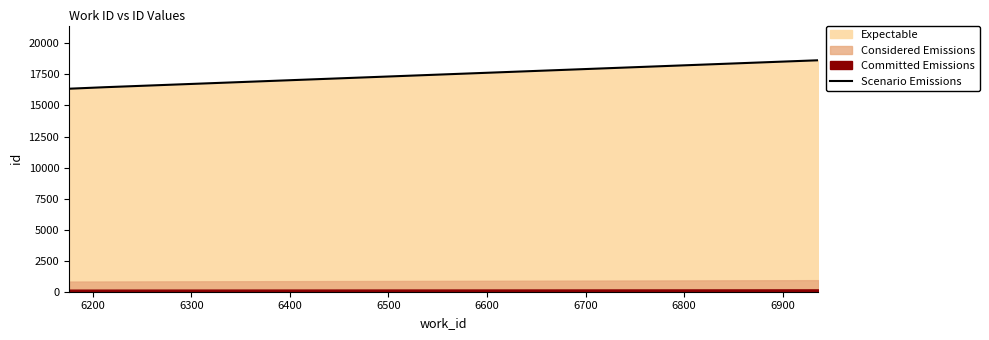

What is the maximum value shown in the chart?

18639